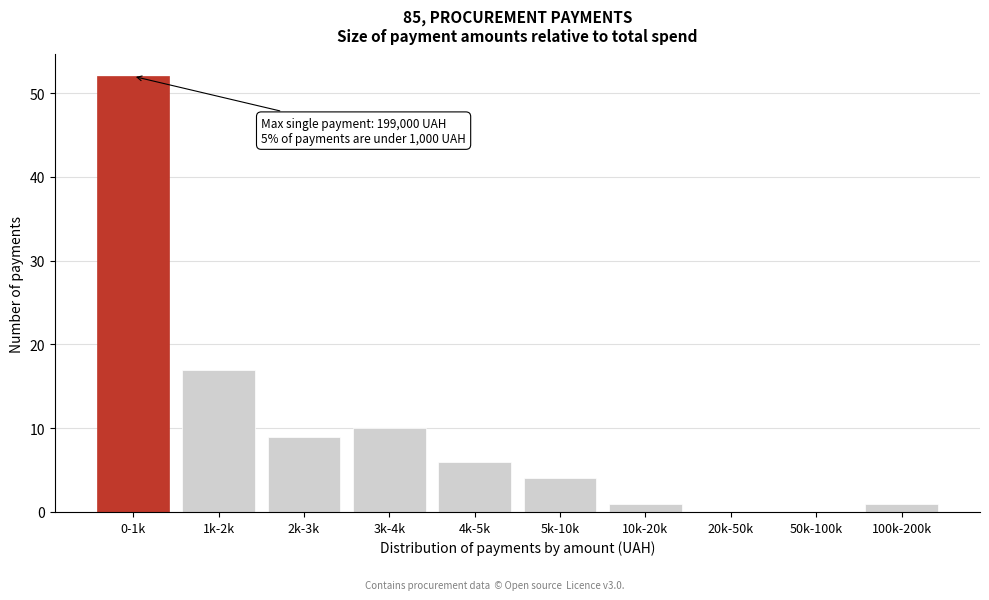

Reading left to right, what are all the values shown in this chart?

0-1k=52	1k-2k=17	2k-3k=9	3k-4k=10	4k-5k=6	5k-10k=4	10k-20k=1	20k-50k=0	50k-100k=0	100k-200k=1